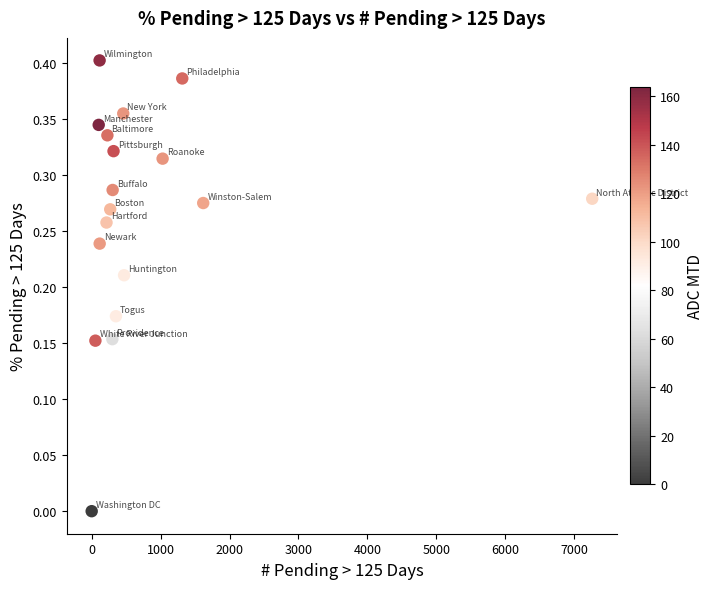

What is the range of X values (max minus min)?

7261.0